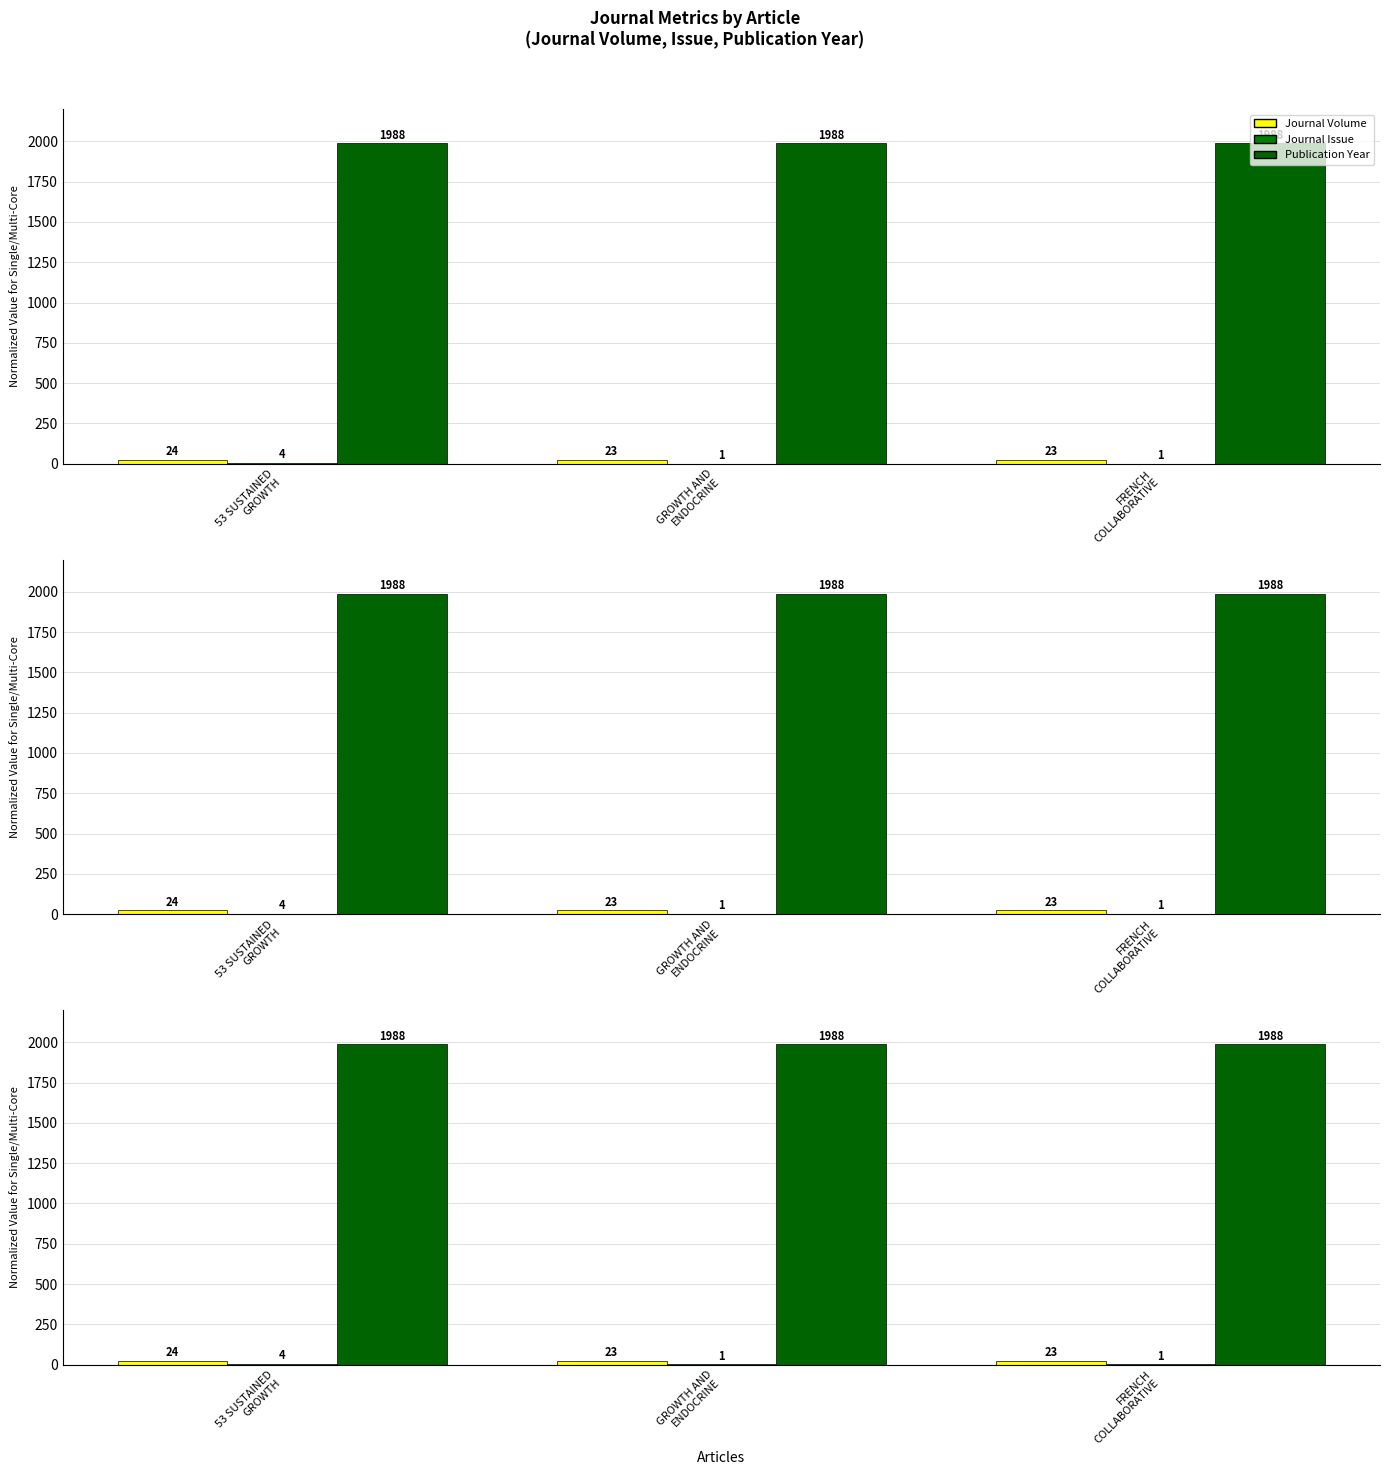

At which label does Journal Volume reach its peak?

53 SUSTAINED
GROWTH